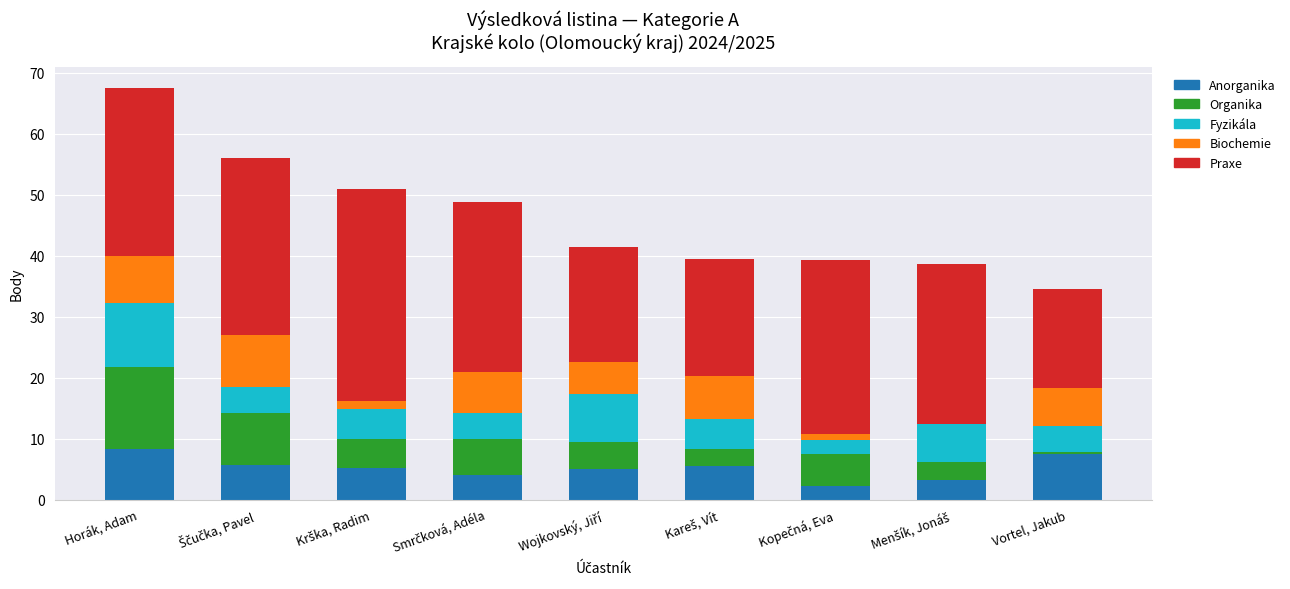

At which category is the sum across all series the highest?

Horák, Adam